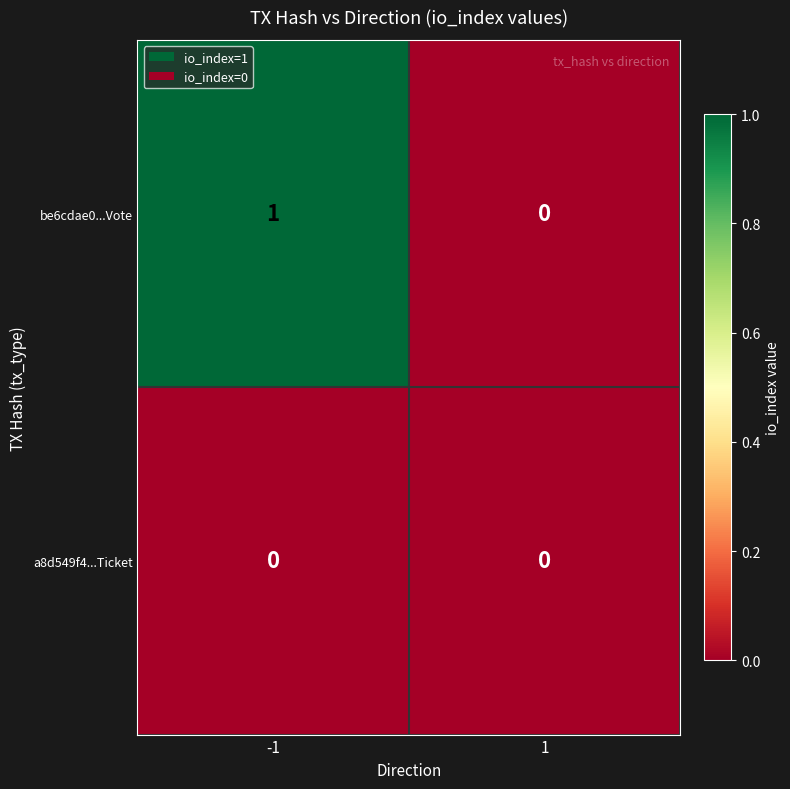

True or false: a8d549f4...Ticket has a value of 0 at 1.

True